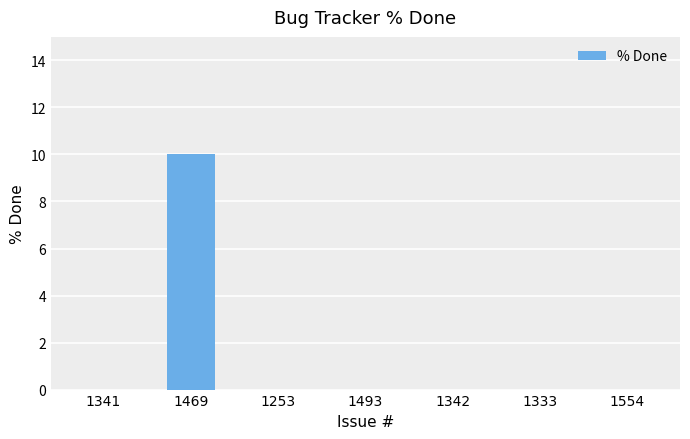

How many data points does each series have?

7